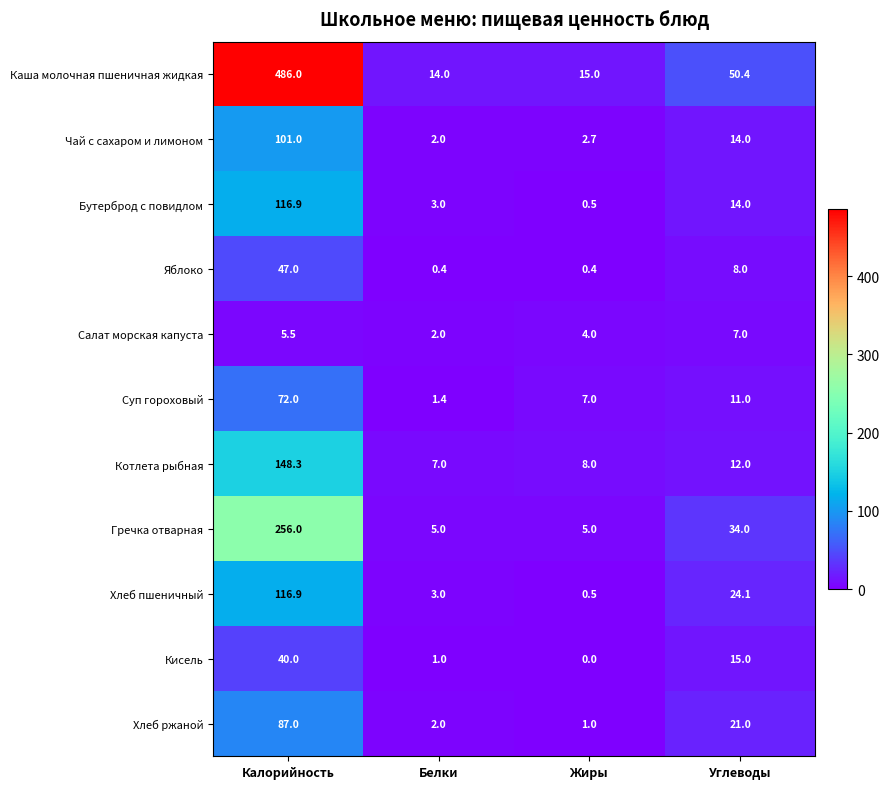

Where is Каша молочная пшеничная жидкая nearest to the value 250?

Углеводы